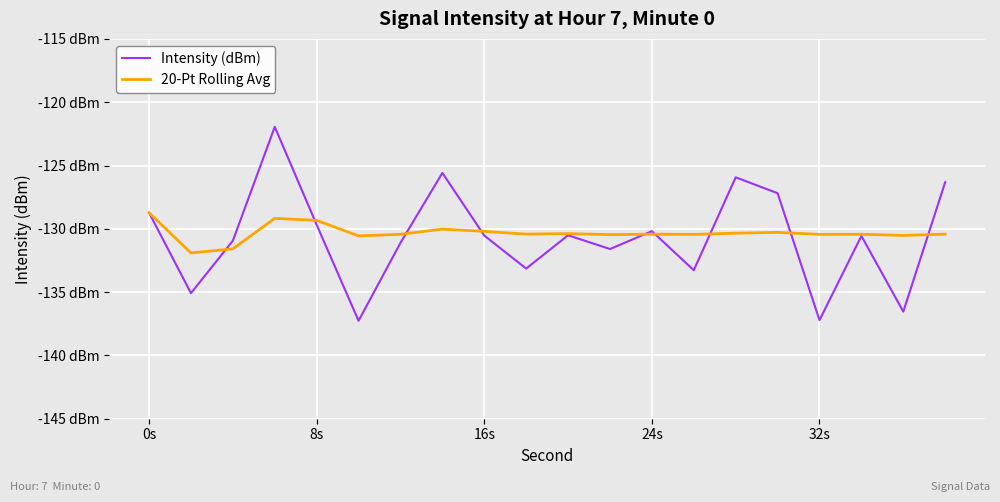

What is the minimum value shown in the chart?

-137.3